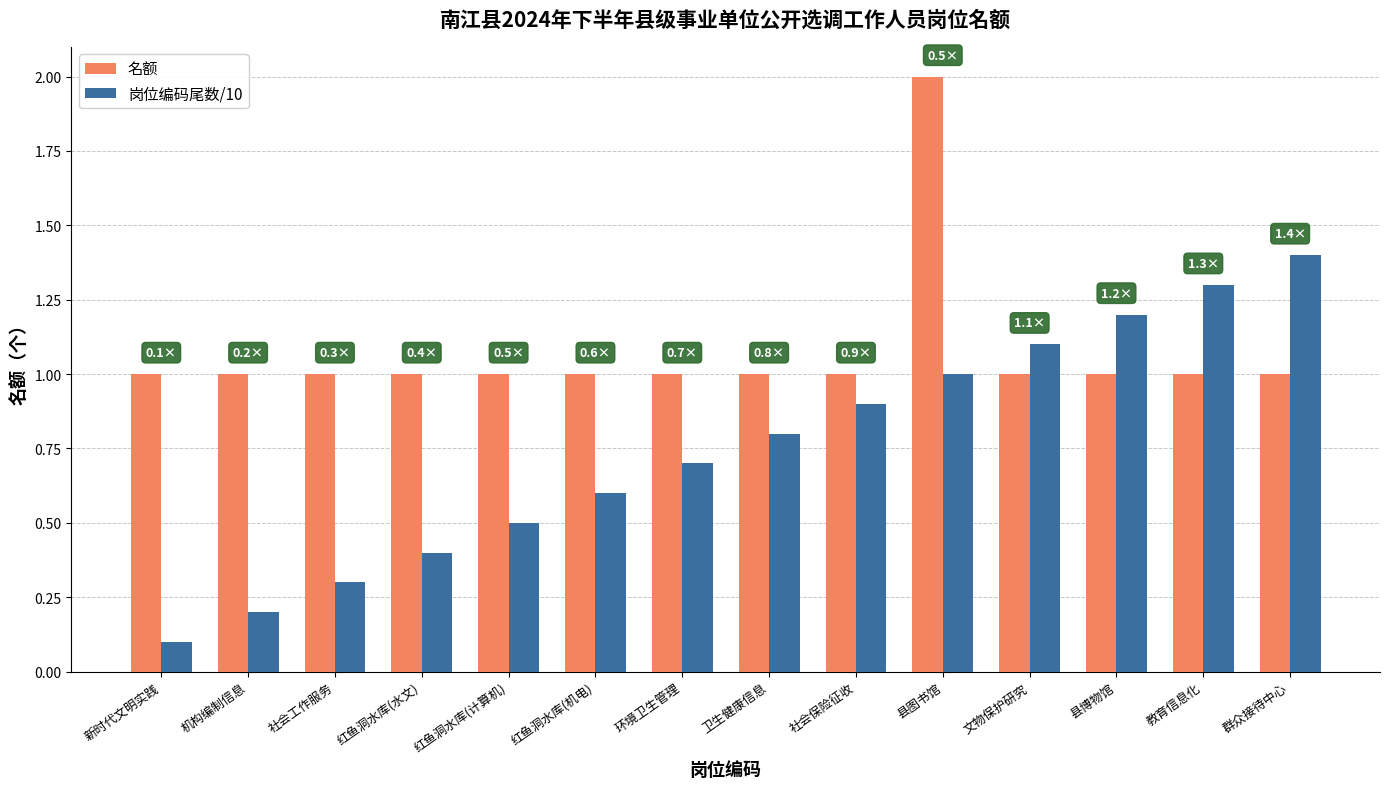

Reading right to left, transcribe all the data shown in this chart.

名额: 群众接待中心=1.0	教育信息化=1.0	县博物馆=1.0	文物保护研究=1.0	县图书馆=2.0	社会保险征收=1.0	卫生健康信息=1.0	环境卫生管理=1.0	红鱼洞水库(机电)=1.0	红鱼洞水库(计算机)=1.0	红鱼洞水库(水文)=1.0	社会工作服务=1.0	机构编制信息=1.0	新时代文明实践=1.0
岗位编码尾数/10: 群众接待中心=1.4	教育信息化=1.3	县博物馆=1.2	文物保护研究=1.1	县图书馆=1.0	社会保险征收=0.9	卫生健康信息=0.8	环境卫生管理=0.7	红鱼洞水库(机电)=0.6	红鱼洞水库(计算机)=0.5	红鱼洞水库(水文)=0.4	社会工作服务=0.3	机构编制信息=0.2	新时代文明实践=0.1